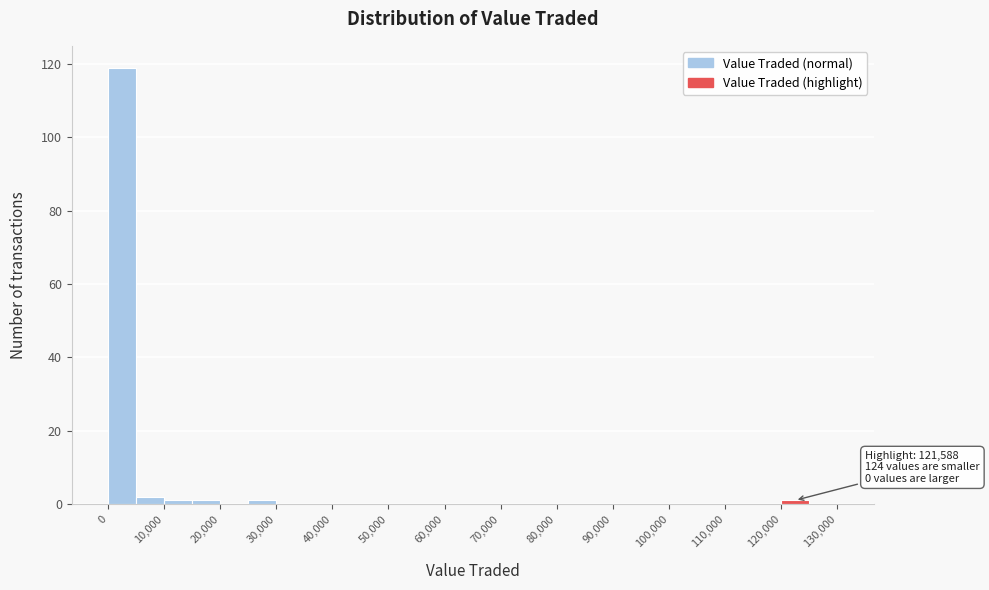

Over which range of the x-axis is the bar tallest?

0 to 5000